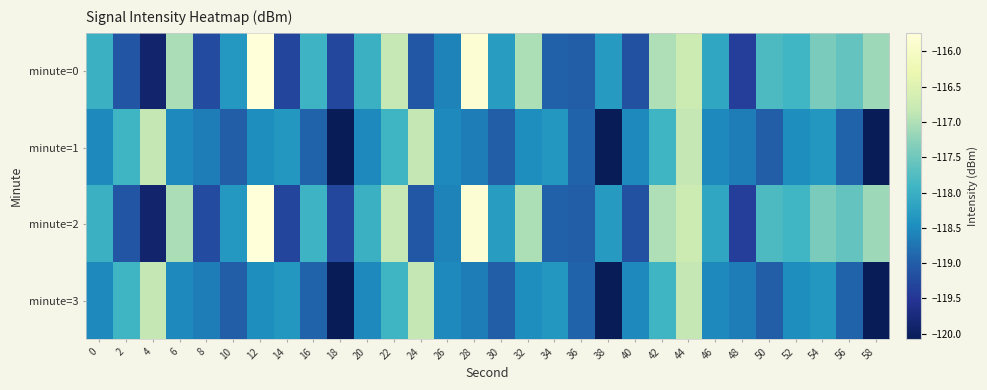

How many categories are shown in the chart?

30